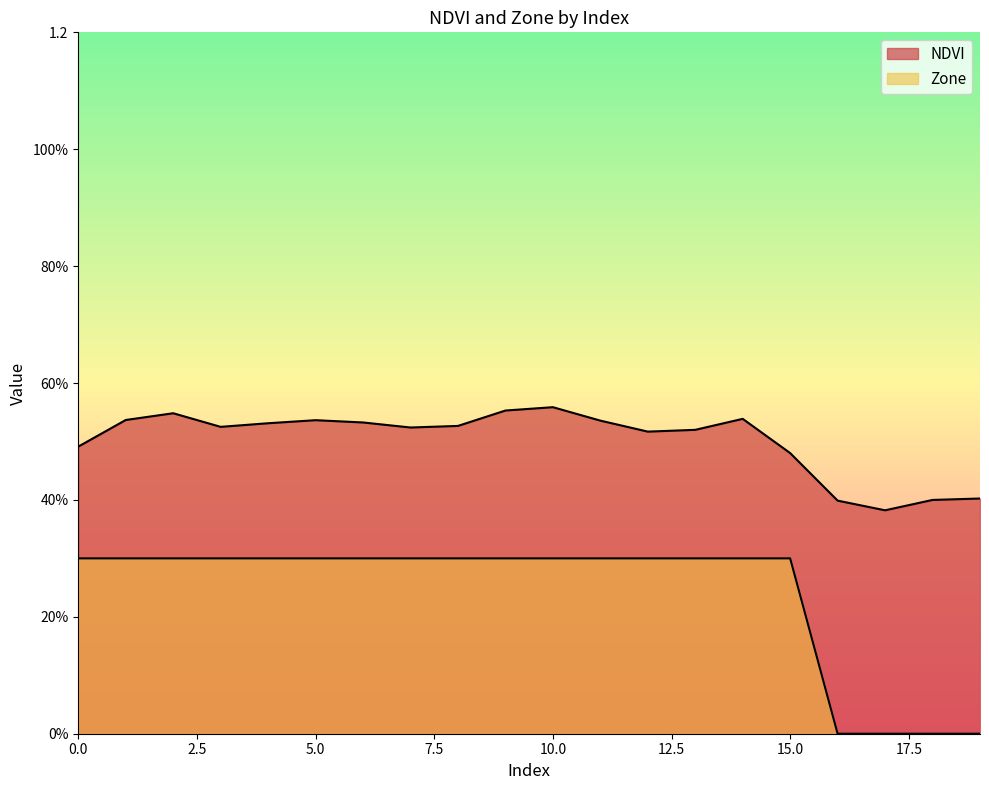

True or false: NDVI has more than 1 points higher than both neighbors.

True